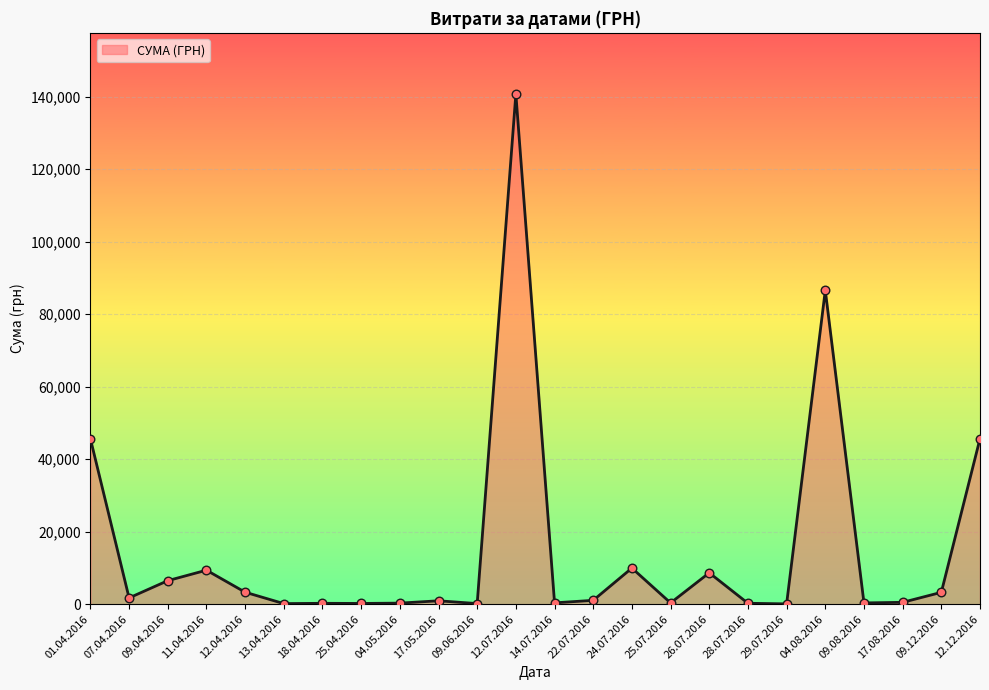

What is the change in value from 01.04.2016 to 12.07.2016?

+95073.2